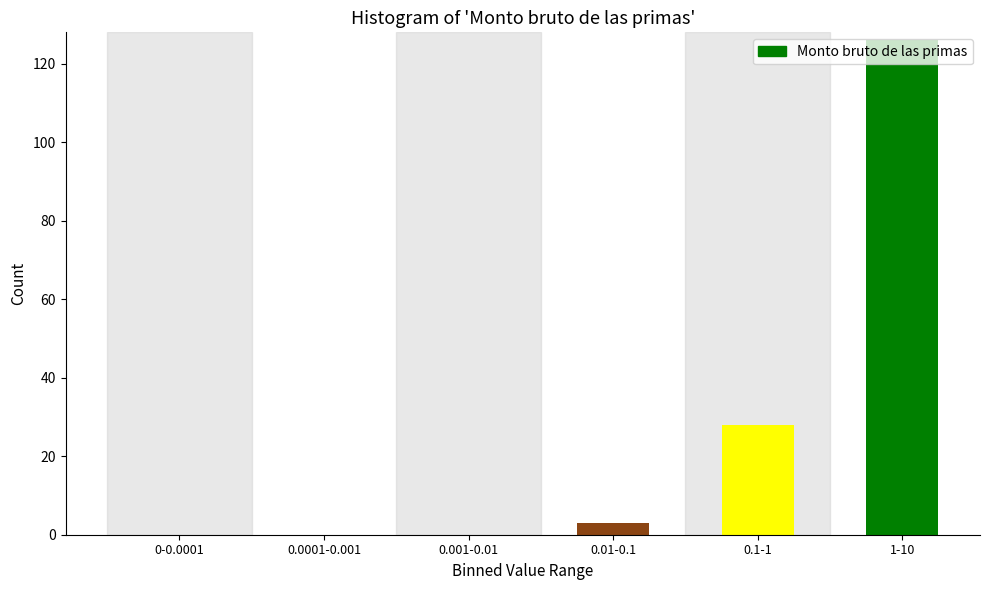

The chart shows a value of 51 at 1-10. True or false?

False